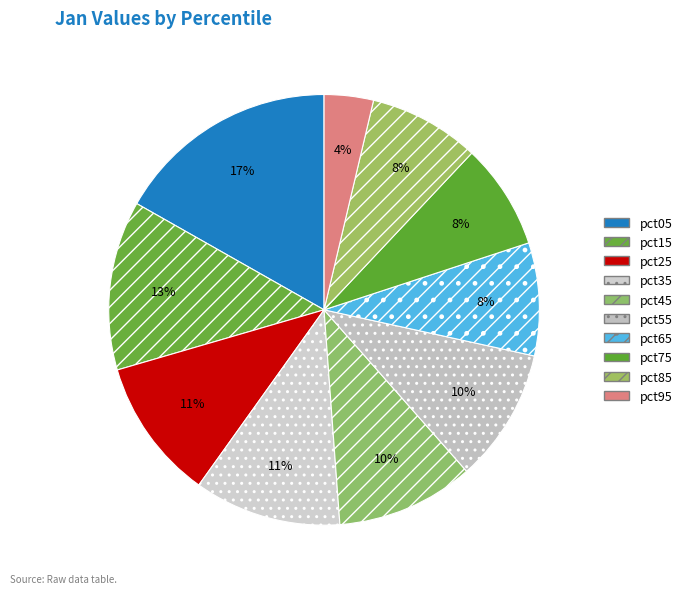

What portion of the pie excludes pct05?

83.2%